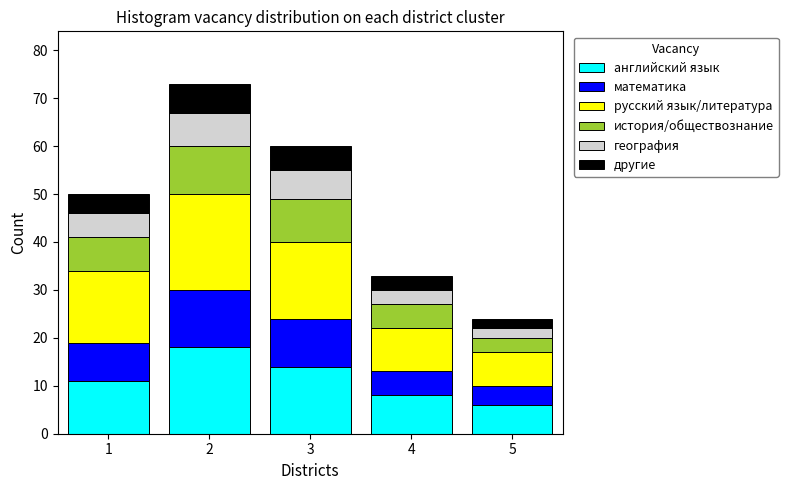

Reading right to left, transcribe the values for английский язык.

5=6	4=8	3=14	2=18	1=11